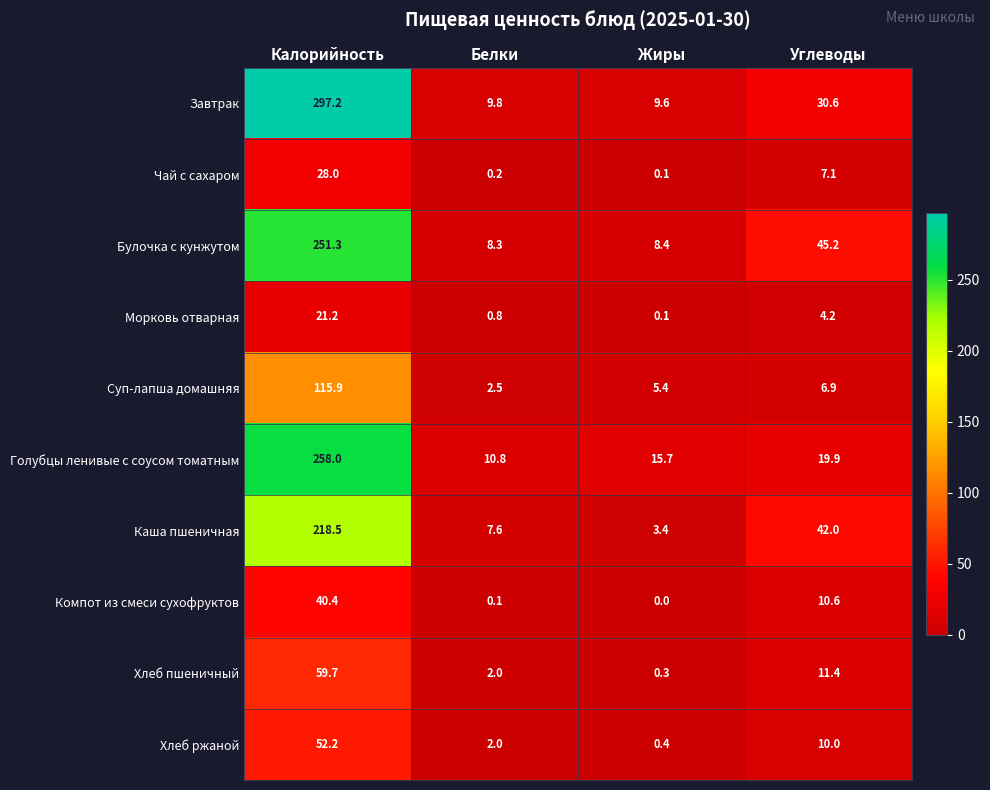

Which series has the widest spread of values?

Завтрак